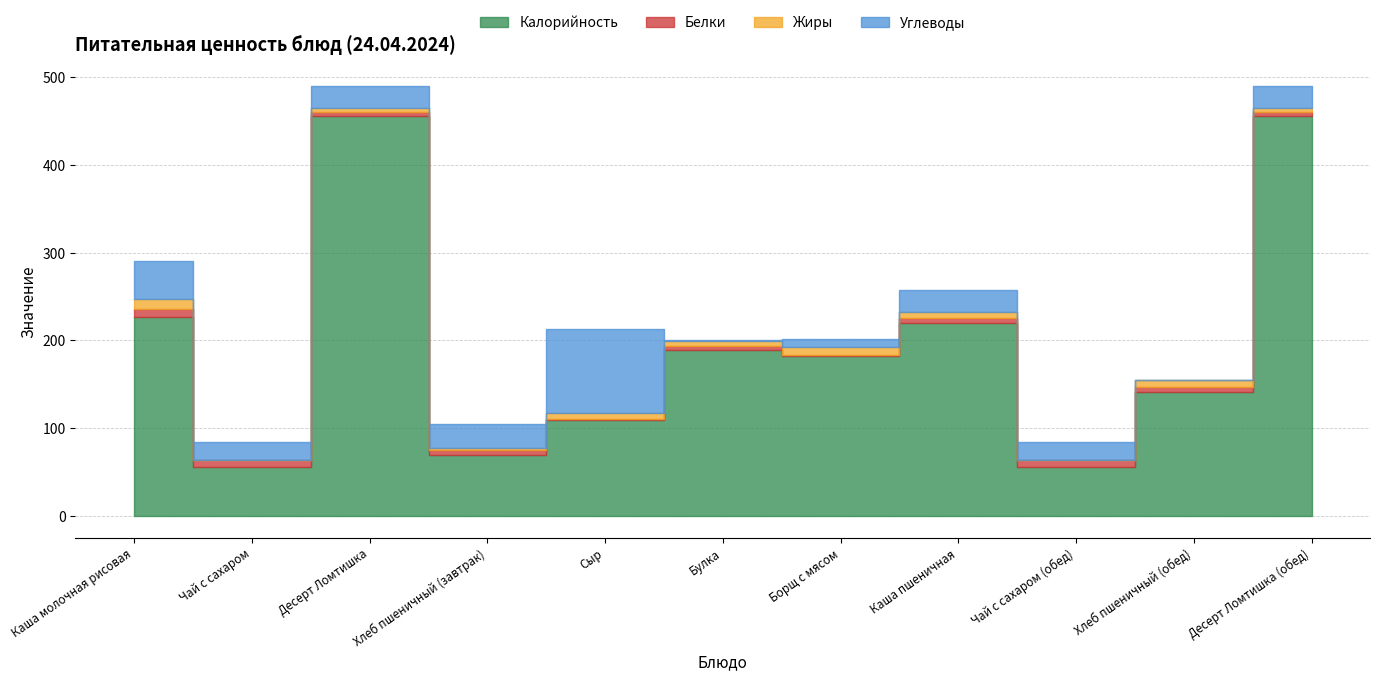

Which series has the largest total across all categories?

Калорийность